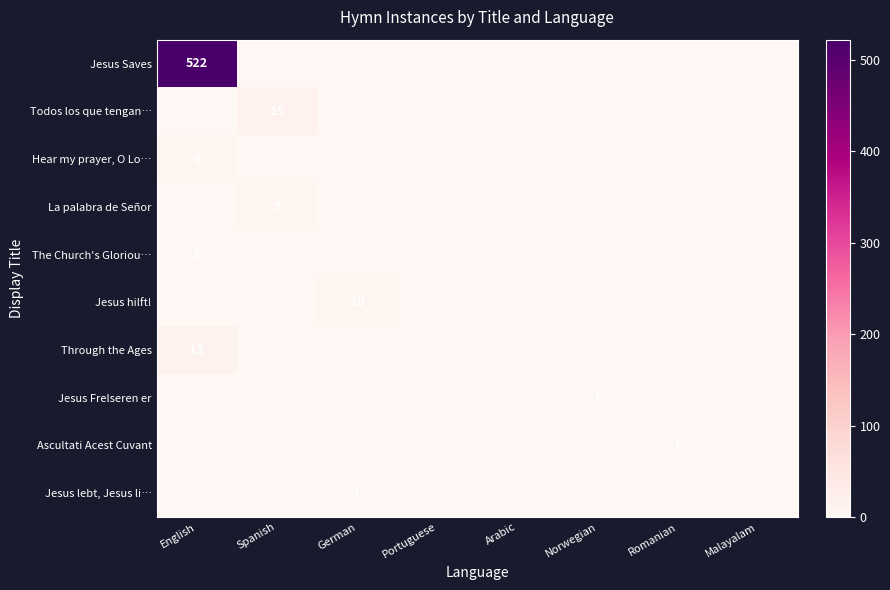

Which series has the widest spread of values?

Jesus Saves